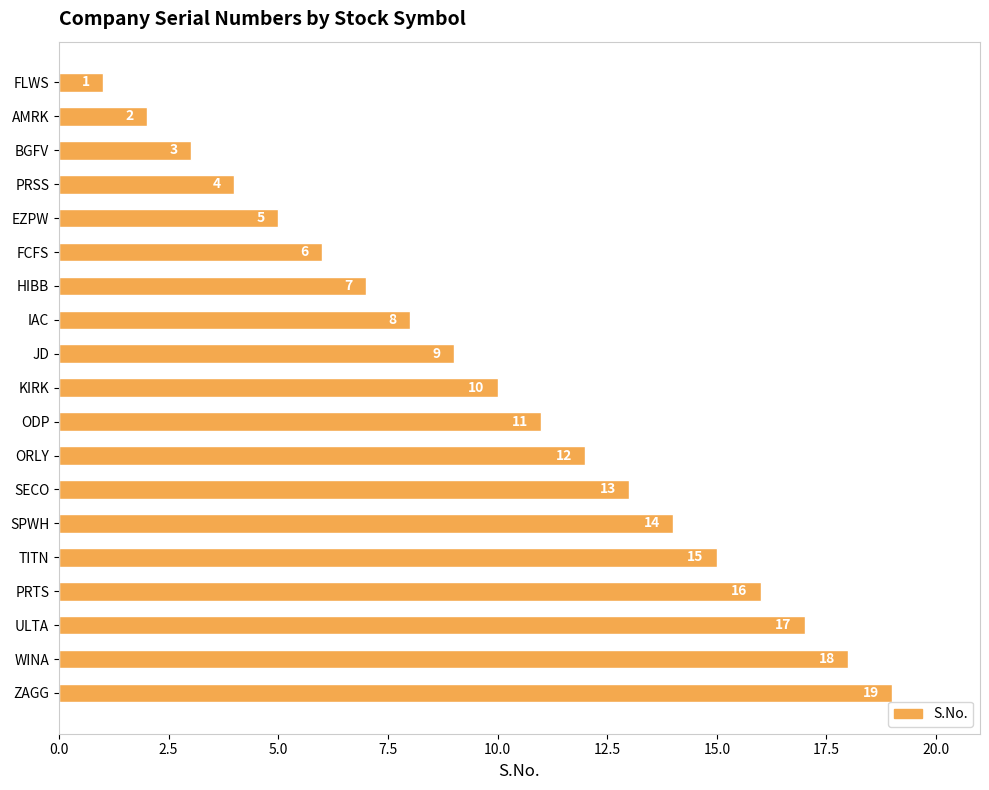

List the labels in order of value, largest first.

ZAGG, WINA, ULTA, PRTS, TITN, SPWH, SECO, ORLY, ODP, KIRK, JD, IAC, HIBB, FCFS, EZPW, PRSS, BGFV, AMRK, FLWS